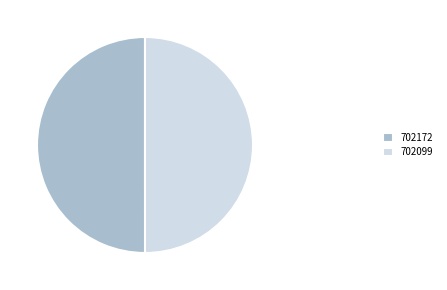

What is the ratio of the value at 702099 to the value at 702172?

1.0